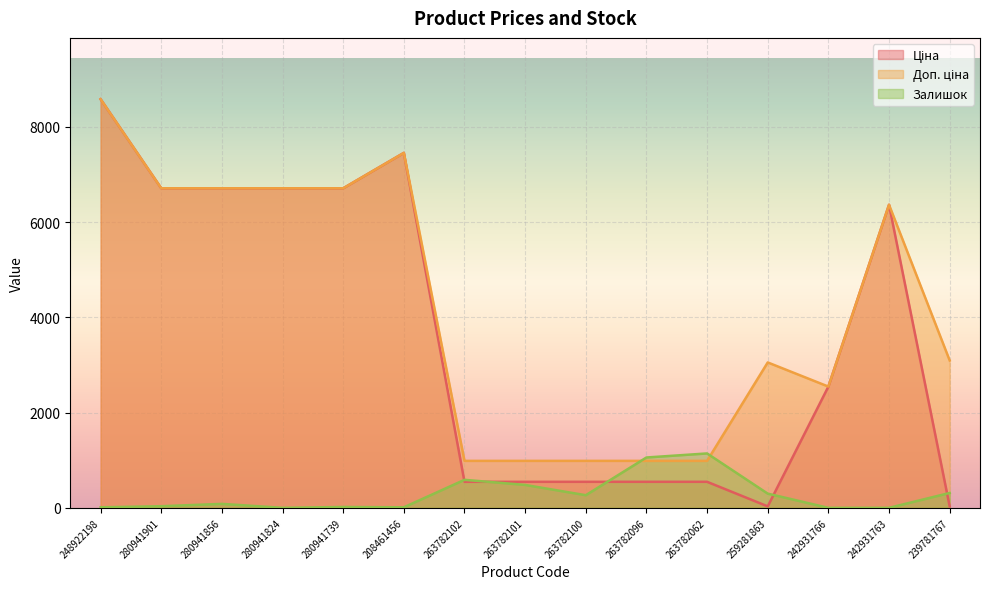

What is the difference between the maximum and minimum values in the Доп. ціна series?

7595.0